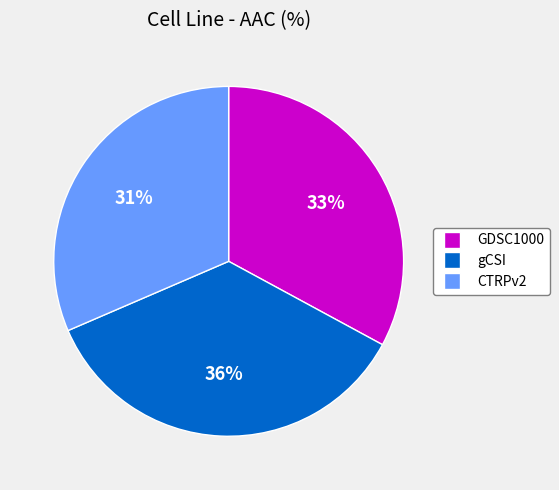

Rank the categories by value from lowest to highest.

CTRPv2, GDSC1000, gCSI